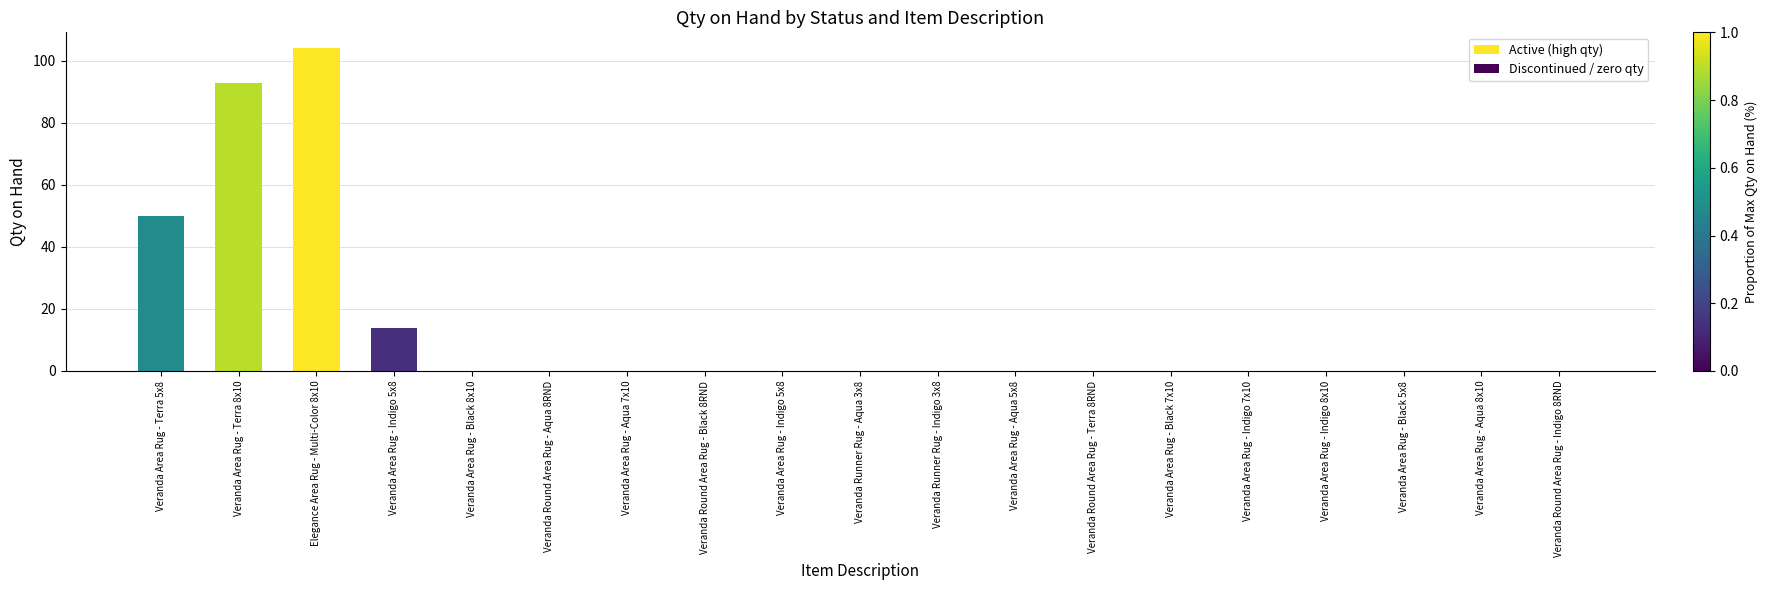

The value at Veranda Area Rug - Aqua 7x10 is 0. True or false?

True